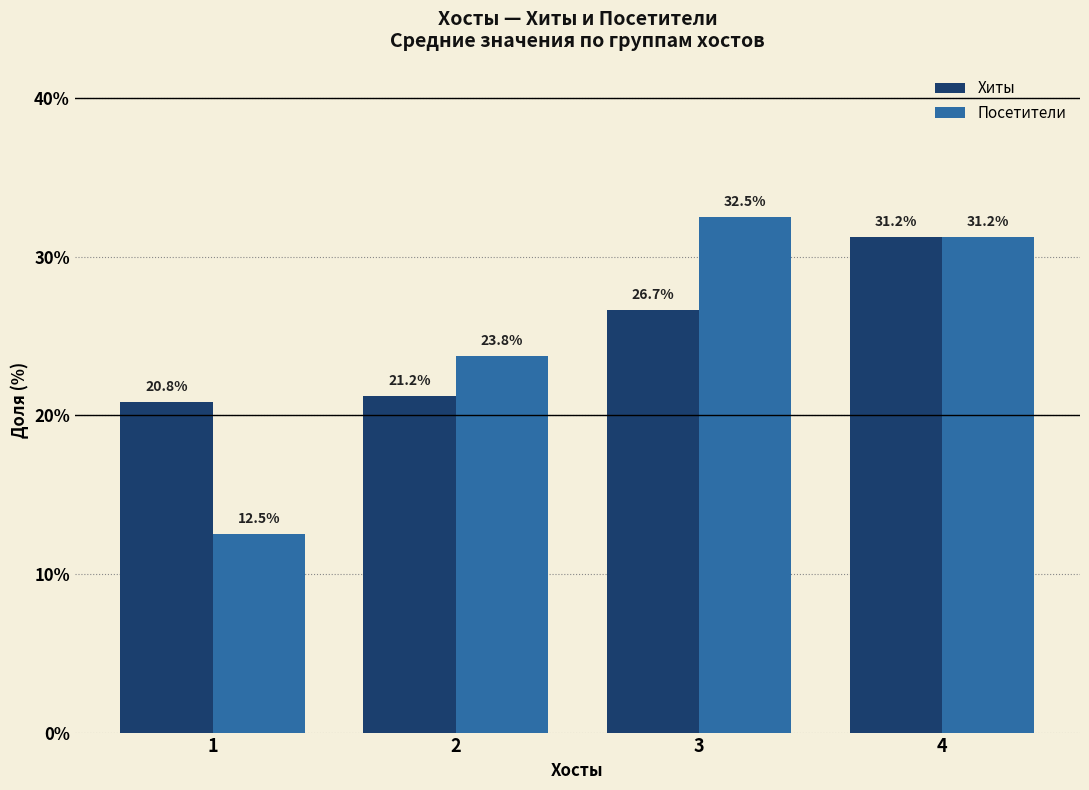

Which series has the largest range (max minus min)?

Посетители